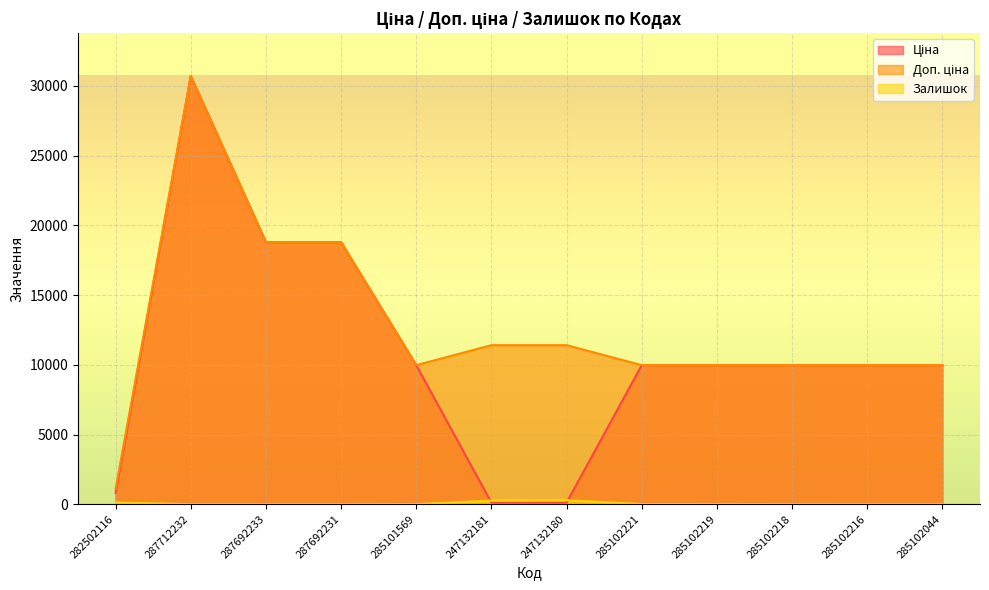

At which category does Ціна reach its first local peak?

287712232